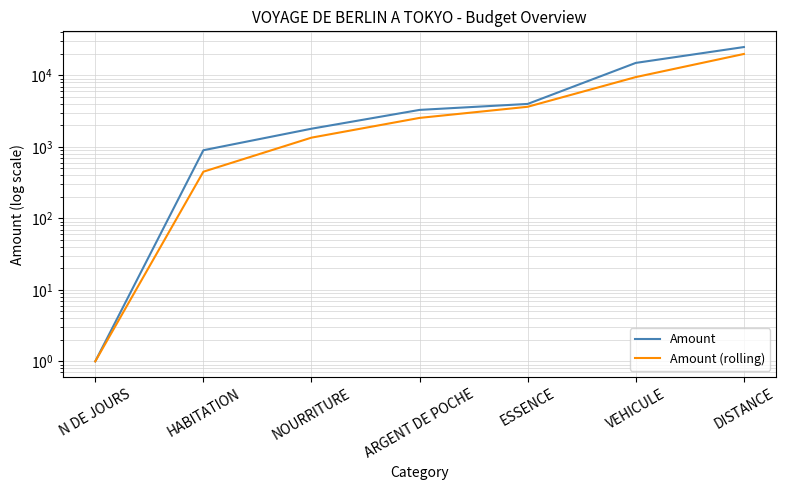

At DISTANCE, list the series in order from smallest to largest.

Amount (rolling), Amount